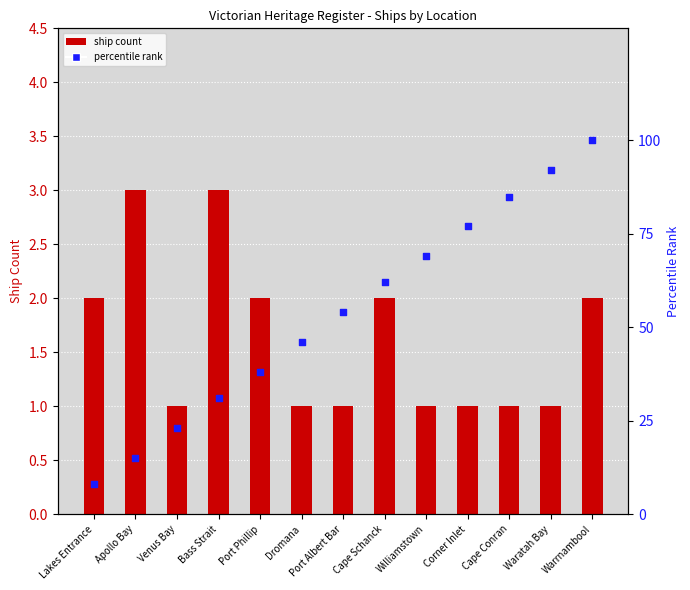

Is the value of ship count at Warrnambool greater than the value of percentile rank at Apollo Bay?

No